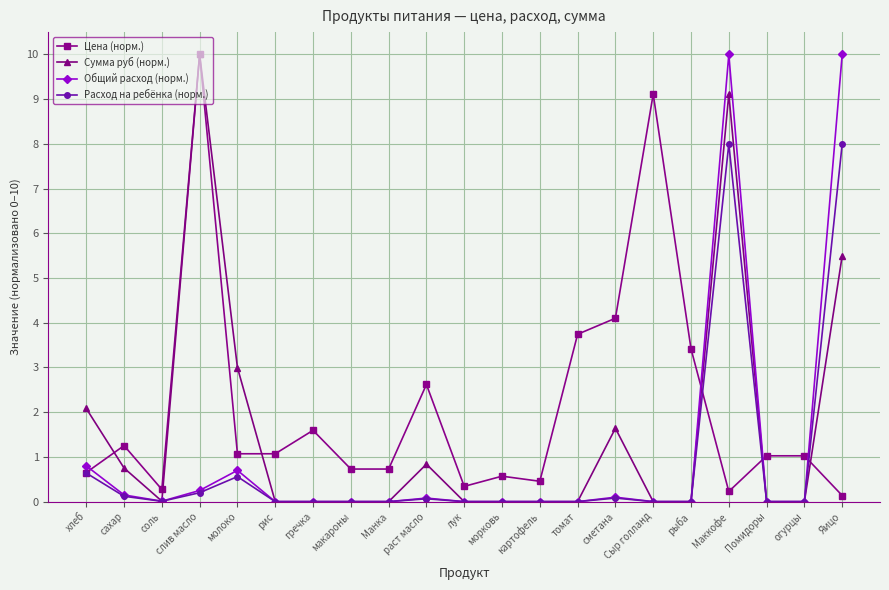

List the series in order of their overall mean, highest first.

Цена (норм.), Сумма руб (норм.), Общий расход (норм.), Расход на ребёнка (норм.)